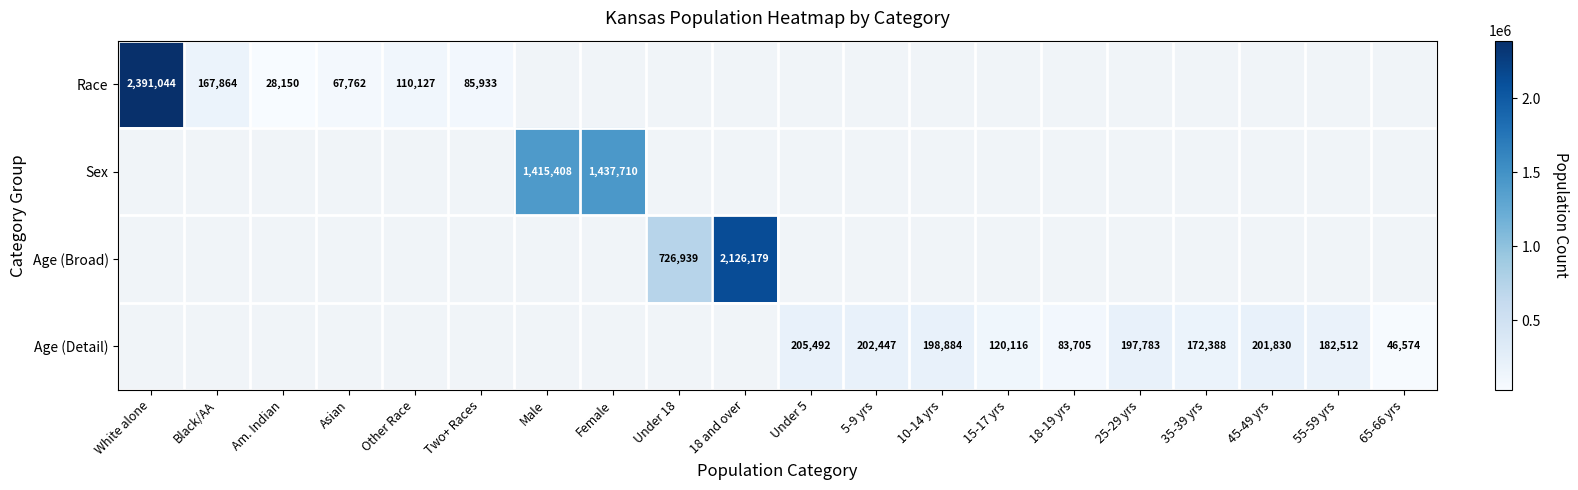

Which label corresponds to the largest value in the chart?

White alone